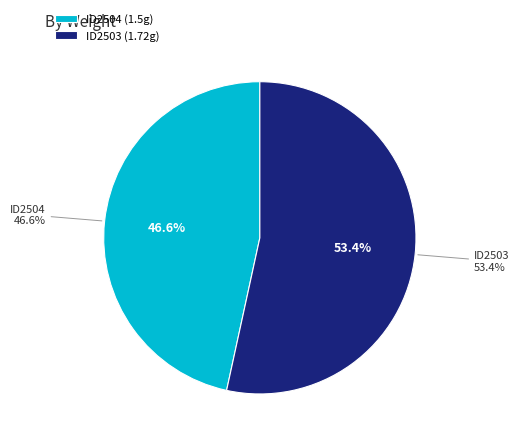

What is the total percentage of ID2503 and ID2504?

100.0%